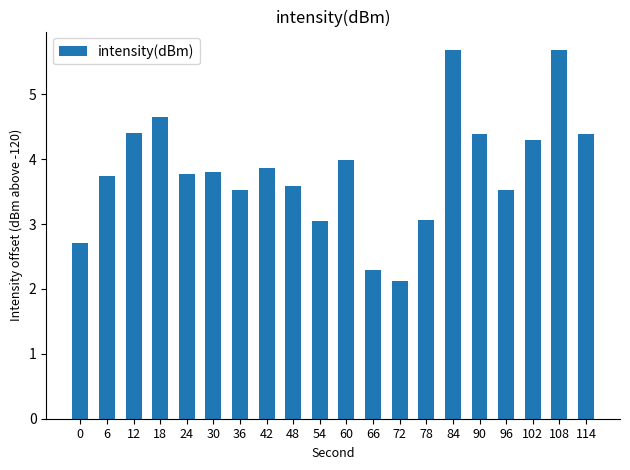

What is the smallest value displayed?

2.1